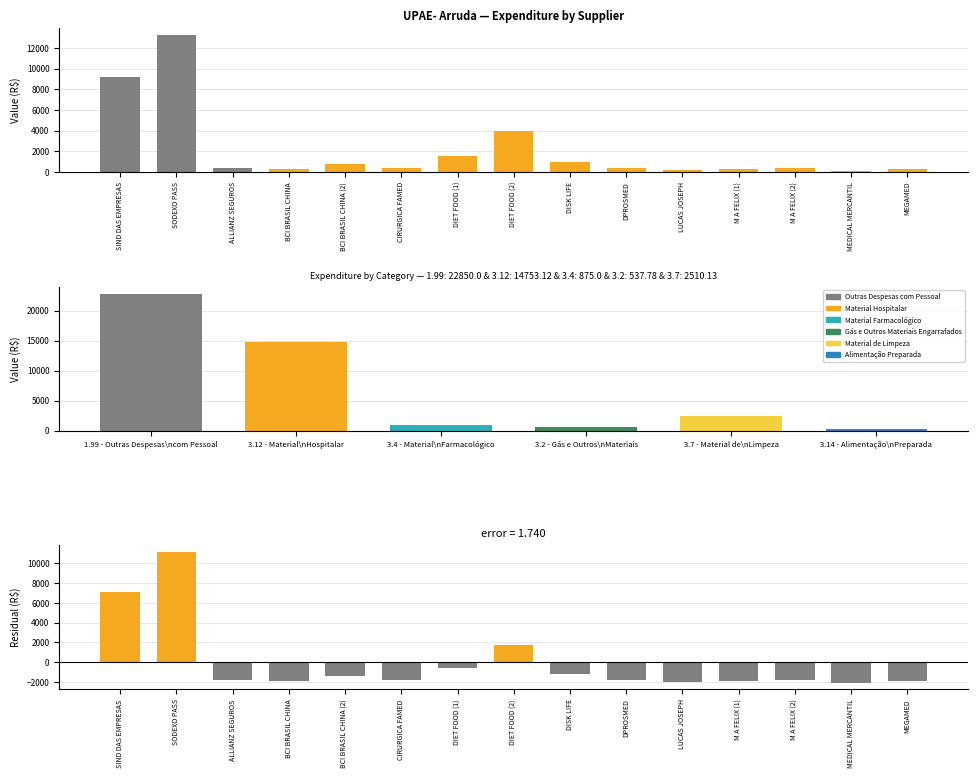

What is the difference between the Supplier Expenditure values at SODEXO PASS and BCI BRASIL CHINA (2)?

12499.2